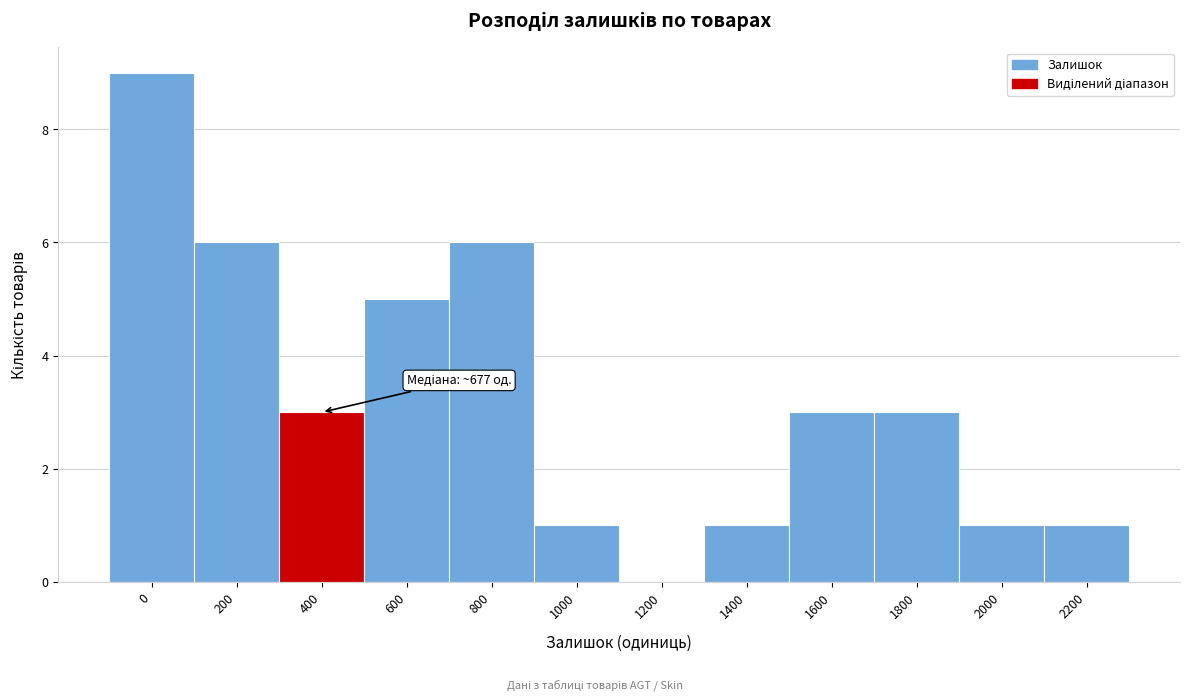

Reading left to right, list all the values displayed in this chart.

0=9	200=6	400=3	600=5	800=6	1000=1	1200=0	1400=1	1600=3	1800=3	2000=1	2200=1